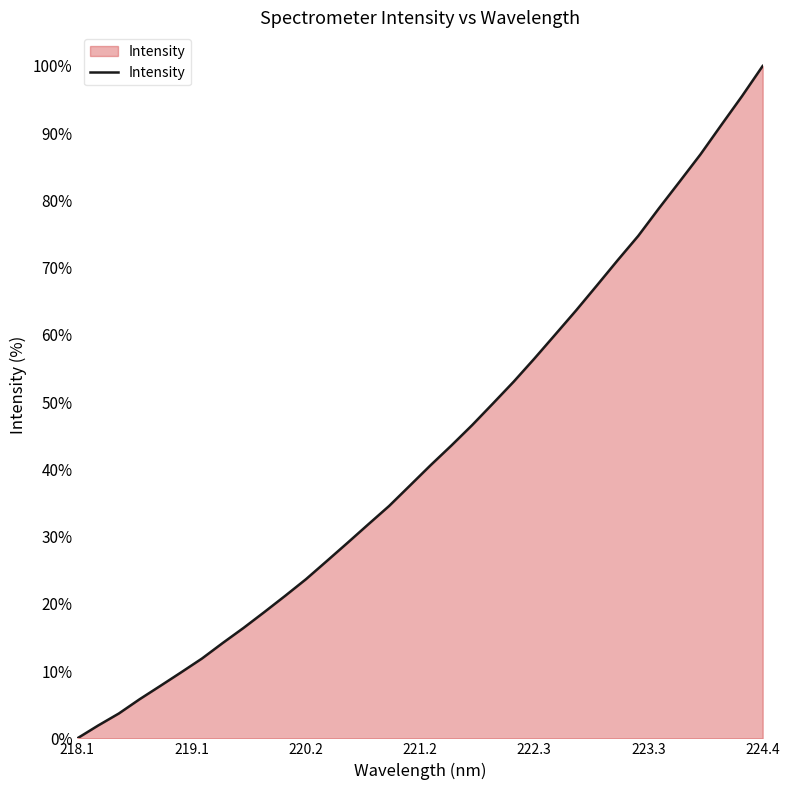

Does the chart display data point markers on the line(s)?

No